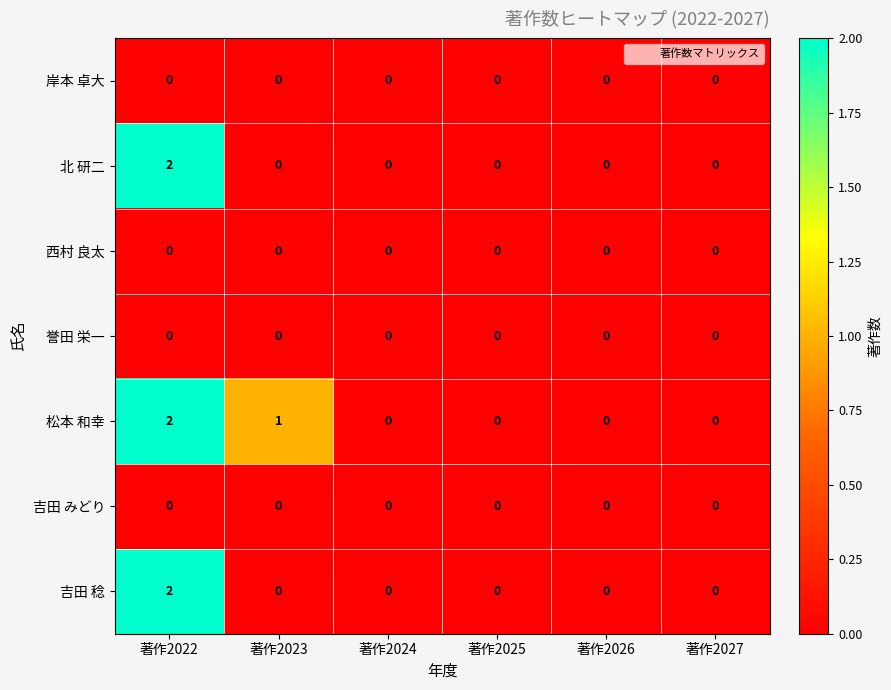

What is the total value across all series at 著作2022?

6